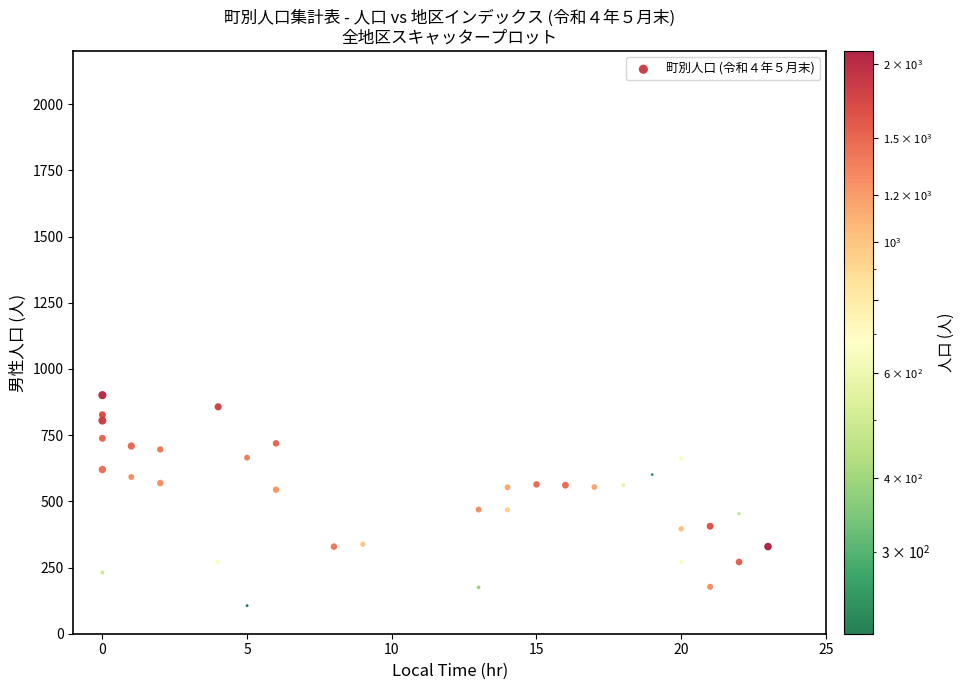

What is the range of X values (max minus min)?

23